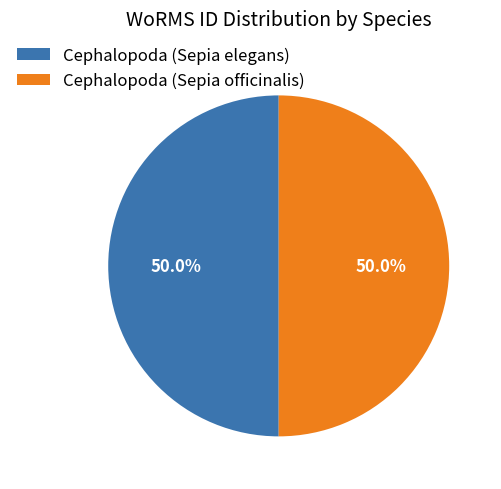

To the nearest percent, what percentage of the pie is Cephalopoda (Sepia officinalis)?

50%